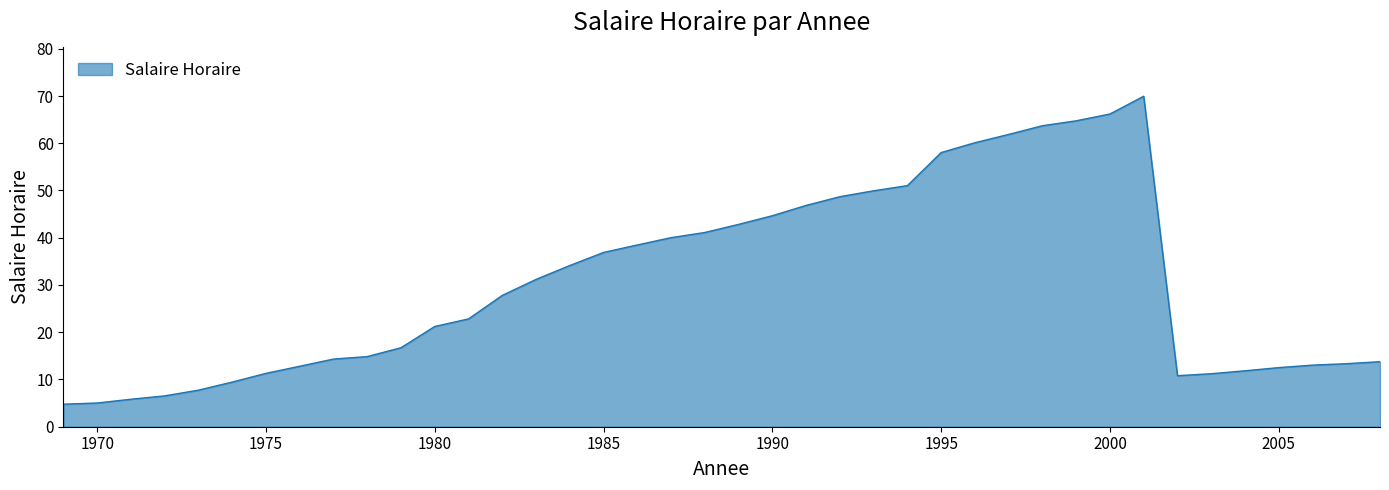

What is the smallest value displayed?

4.8